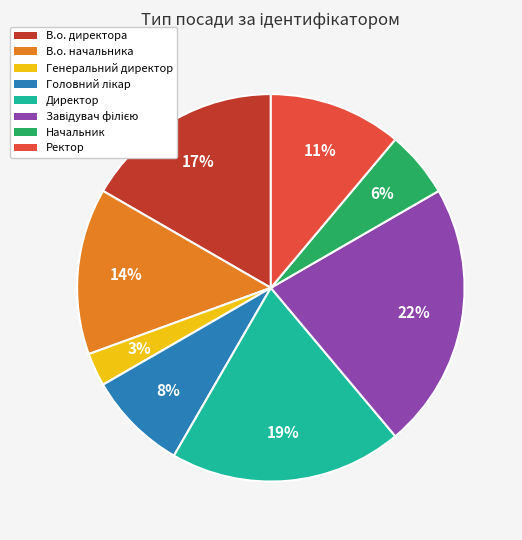

True or false: Ректор accounts for 21% of the total.

False